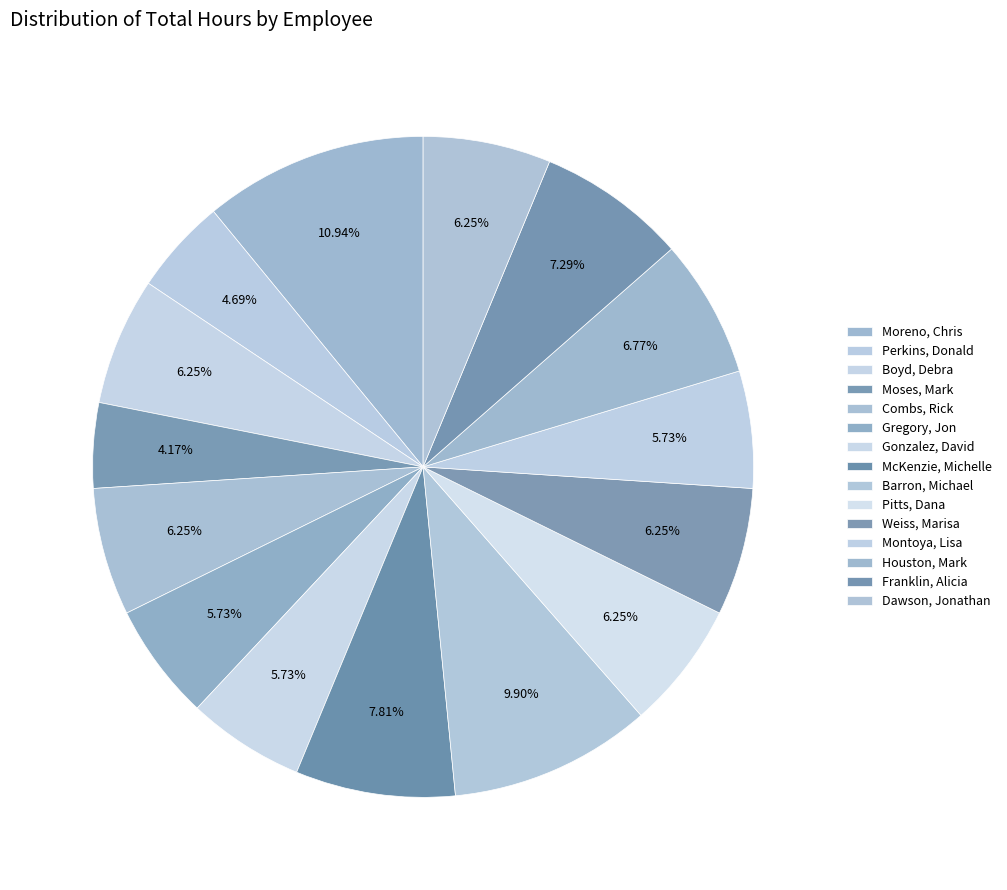

Rank the categories by value from highest to lowest.

Moreno, Chris, Barron, Michael, McKenzie, Michelle, Franklin, Alicia, Houston, Mark, Boyd, Debra, Combs, Rick, Pitts, Dana, Weiss, Marisa, Dawson, Jonathan, Gregory, Jon, Gonzalez, David, Montoya, Lisa, Perkins, Donald, Moses, Mark